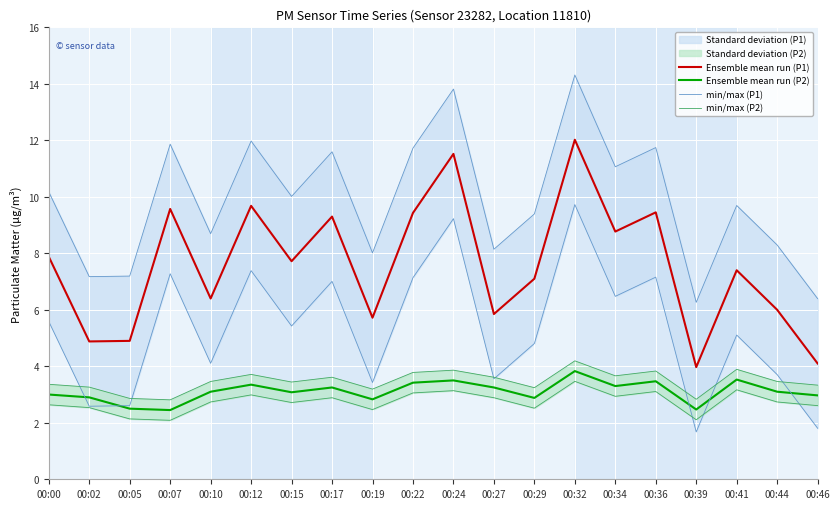

Is it true that min/max (P1) equals 15.0 at 00:29?

False